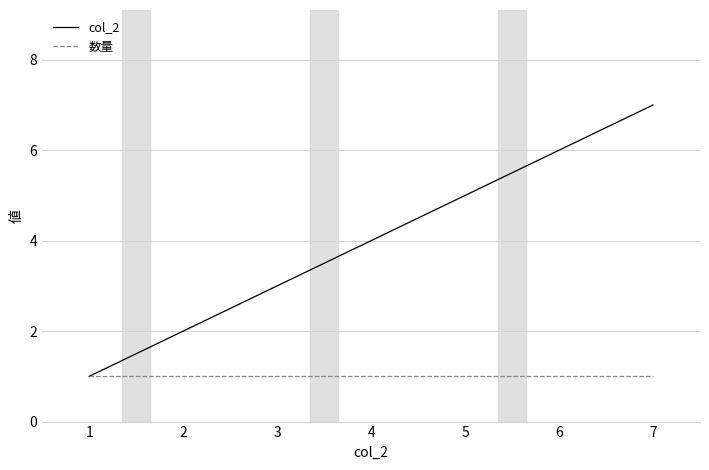

What is the greatest value displayed?

7